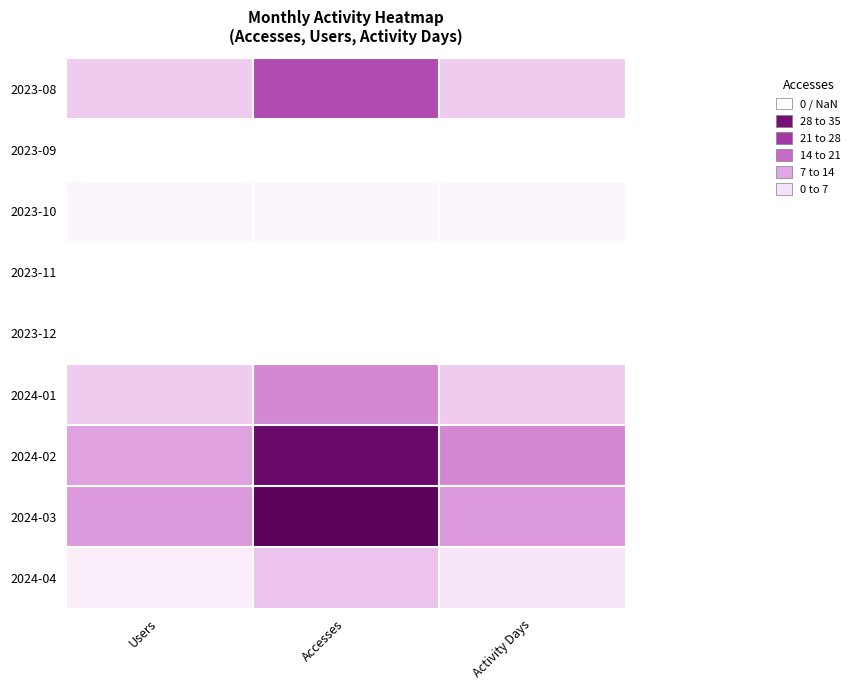

What is the total value across all series at Users?

38